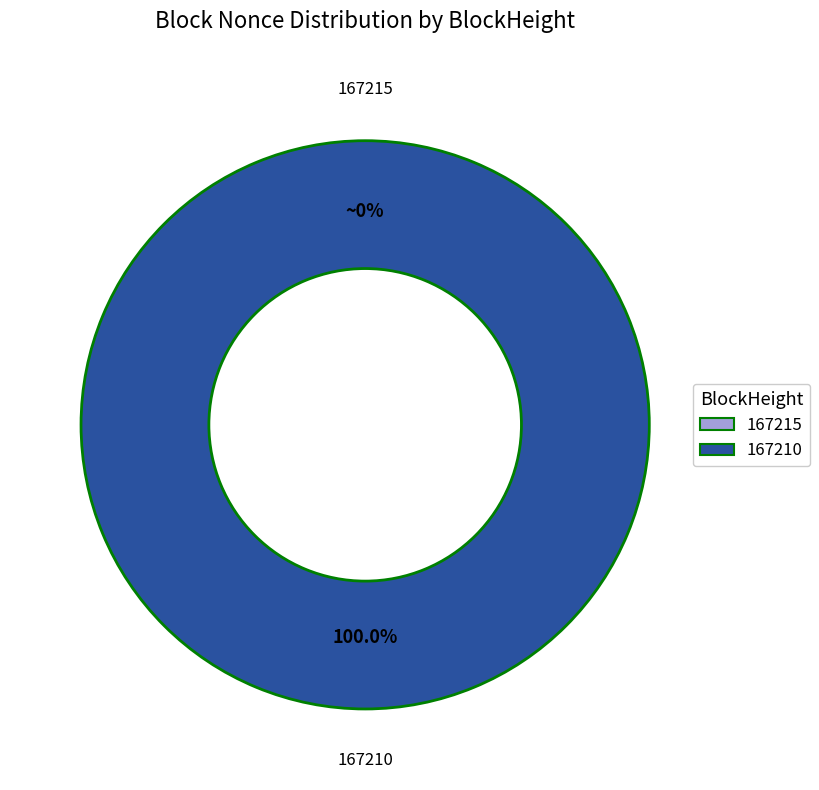

Does 167210 represent more than half of the total?

Yes